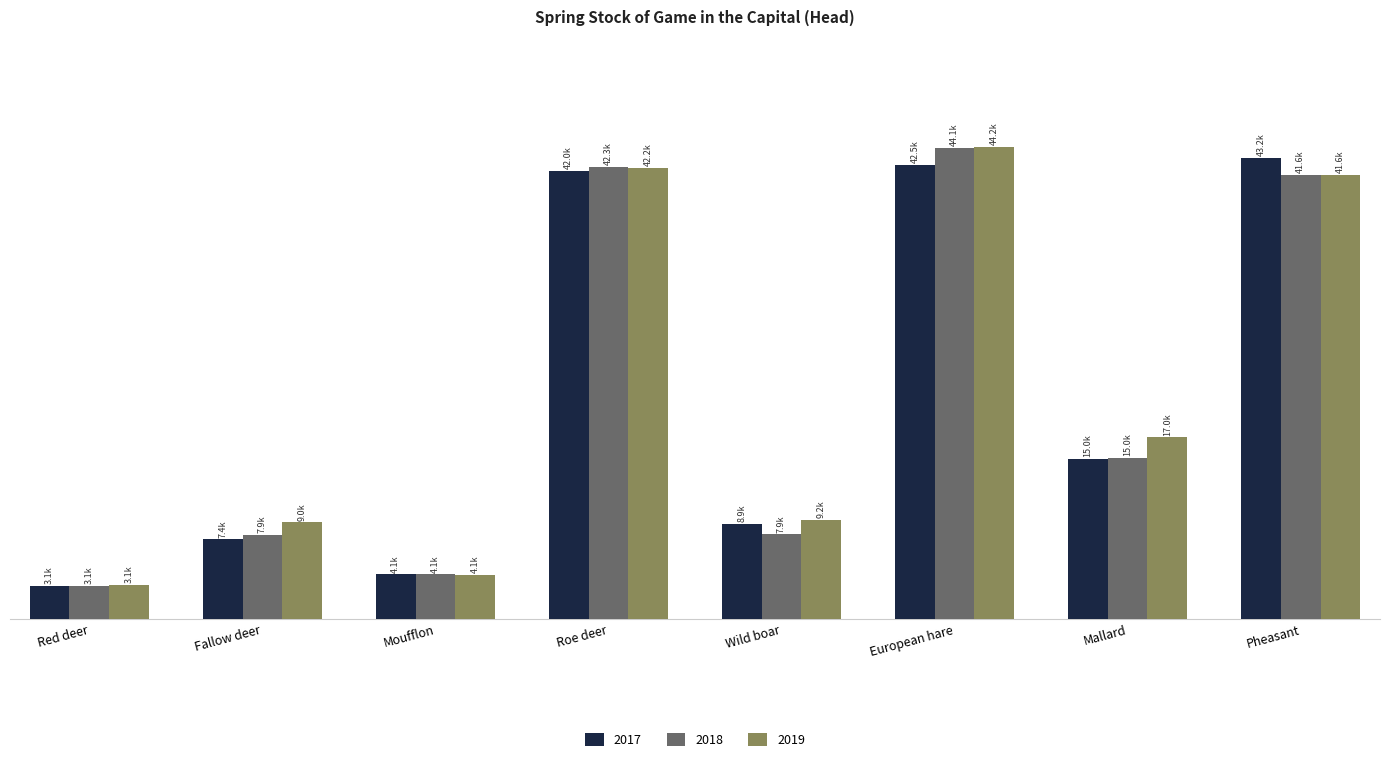

Between Roe deer and Fallow deer, which is larger?

Roe deer